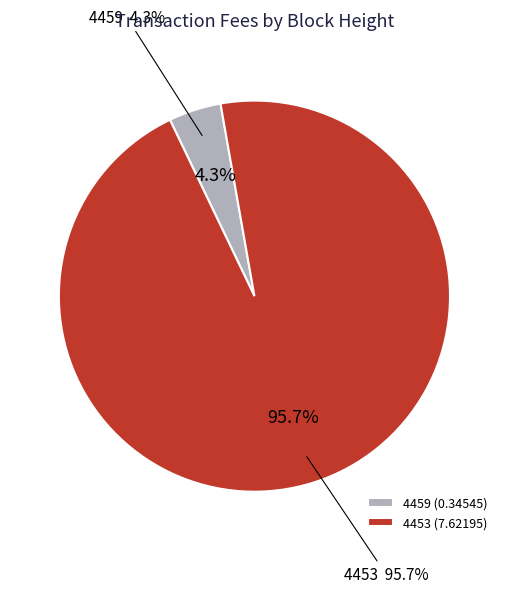

To the nearest percent, what percentage of the pie is 4459?

4%